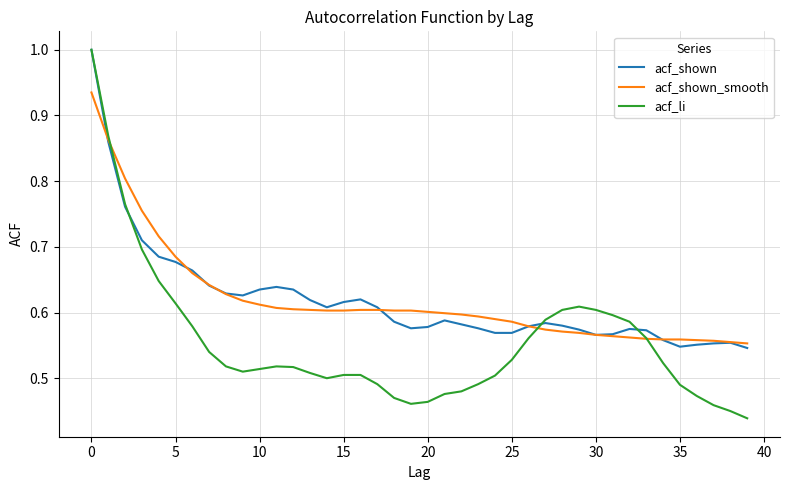

What are all the series names shown in the legend?

acf_shown, acf_shown_smooth, acf_li